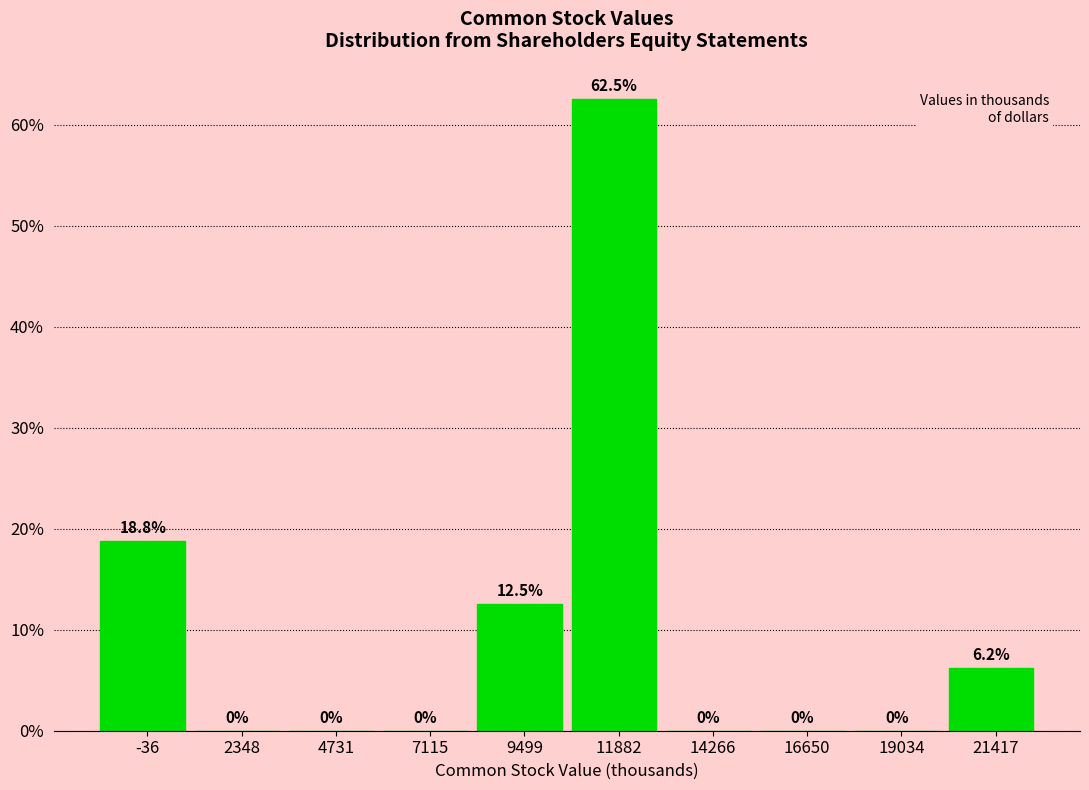

The value at 4731 is 0.0. True or false?

True